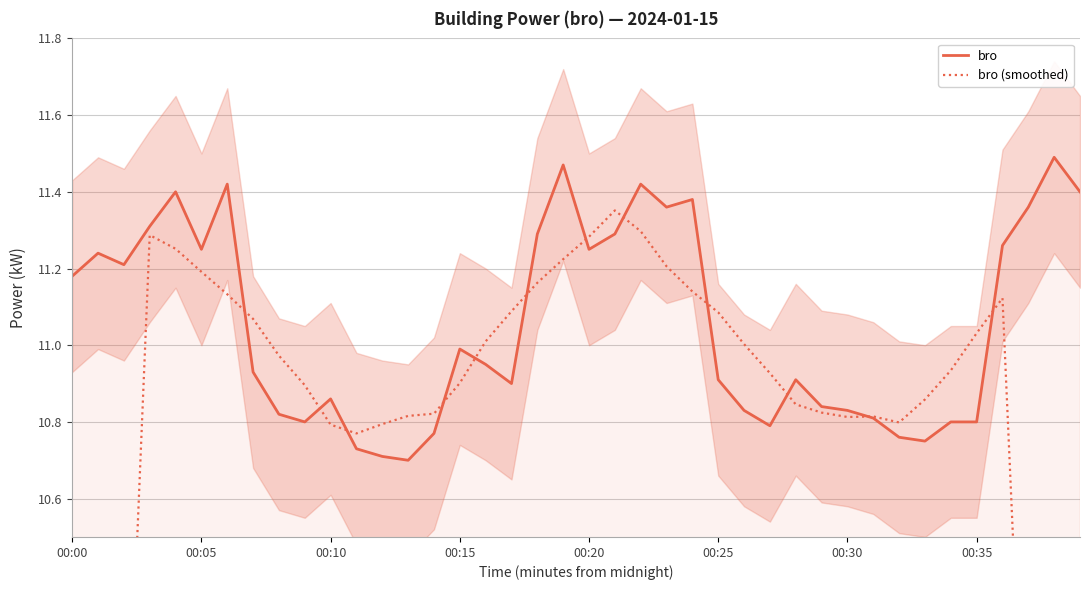

Which category has the highest value across all series?

38